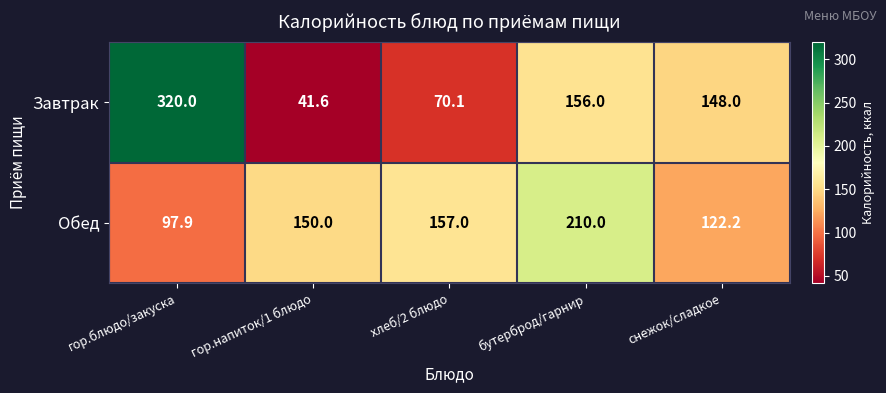

What is the average value of the Завтрак series?

147.1